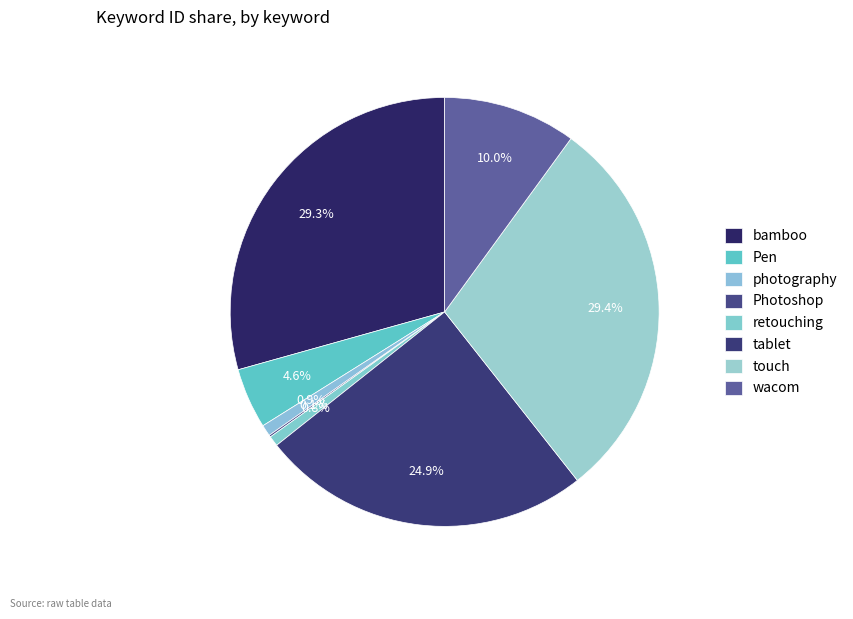

Is Pen the majority of the pie?

No